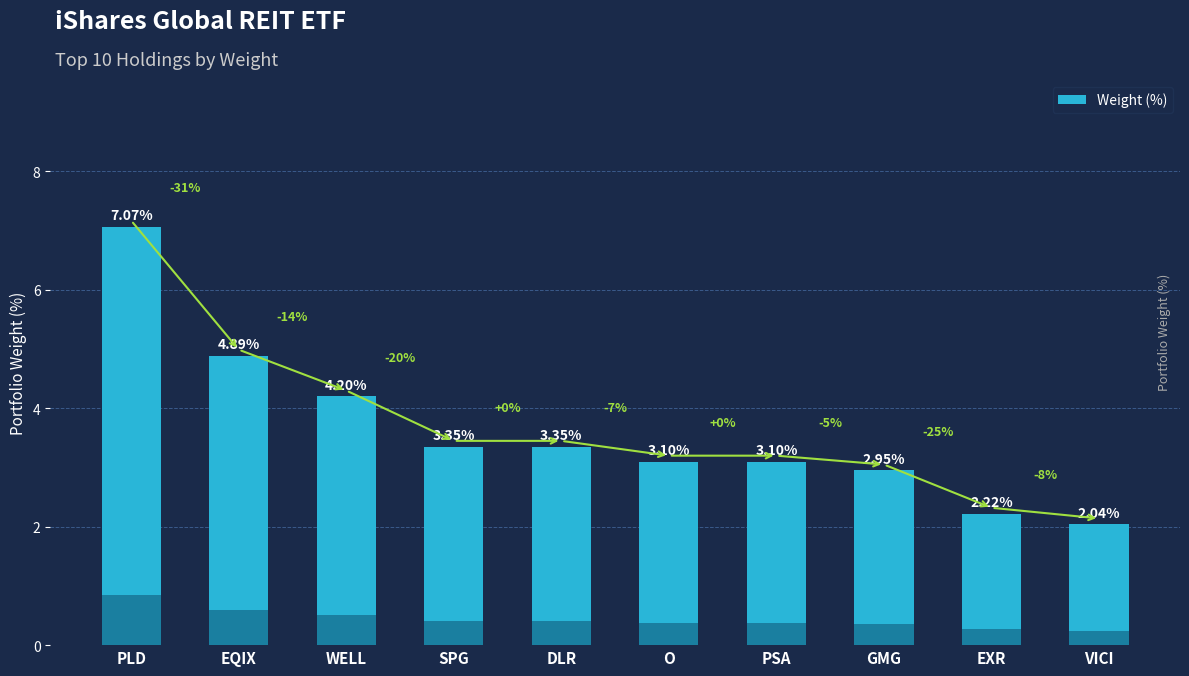

How many values are below 3?

3